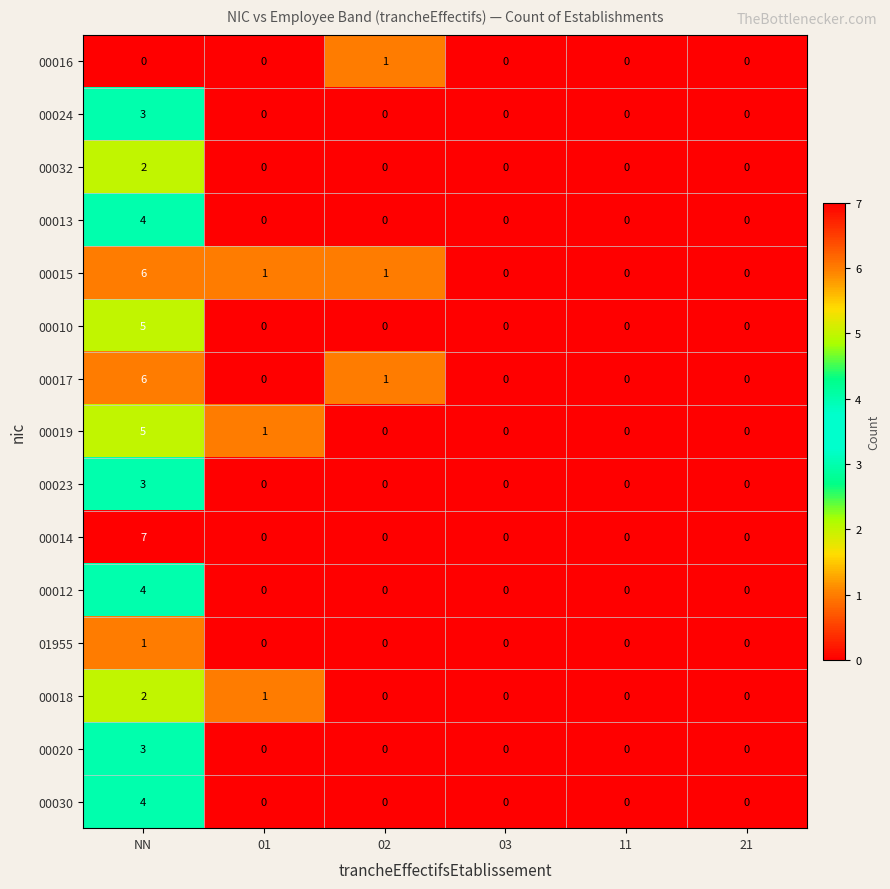

What is the greatest value displayed?

7